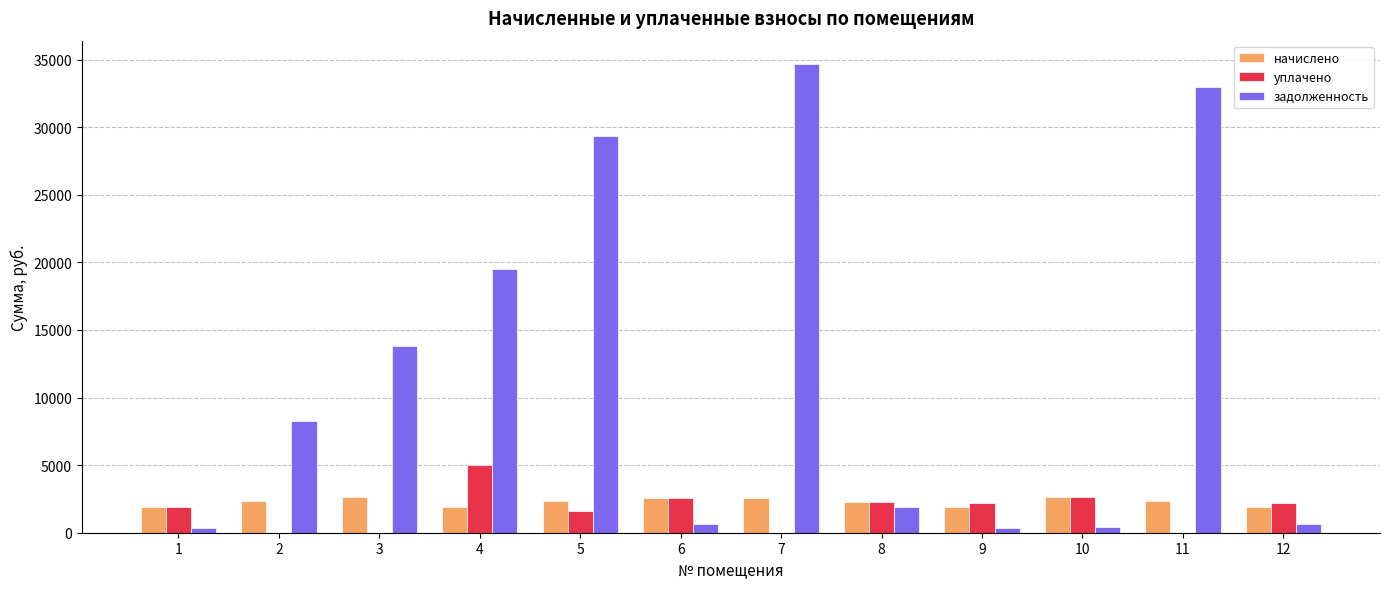

Is it true that начислено equals 677.1 at 10?

False